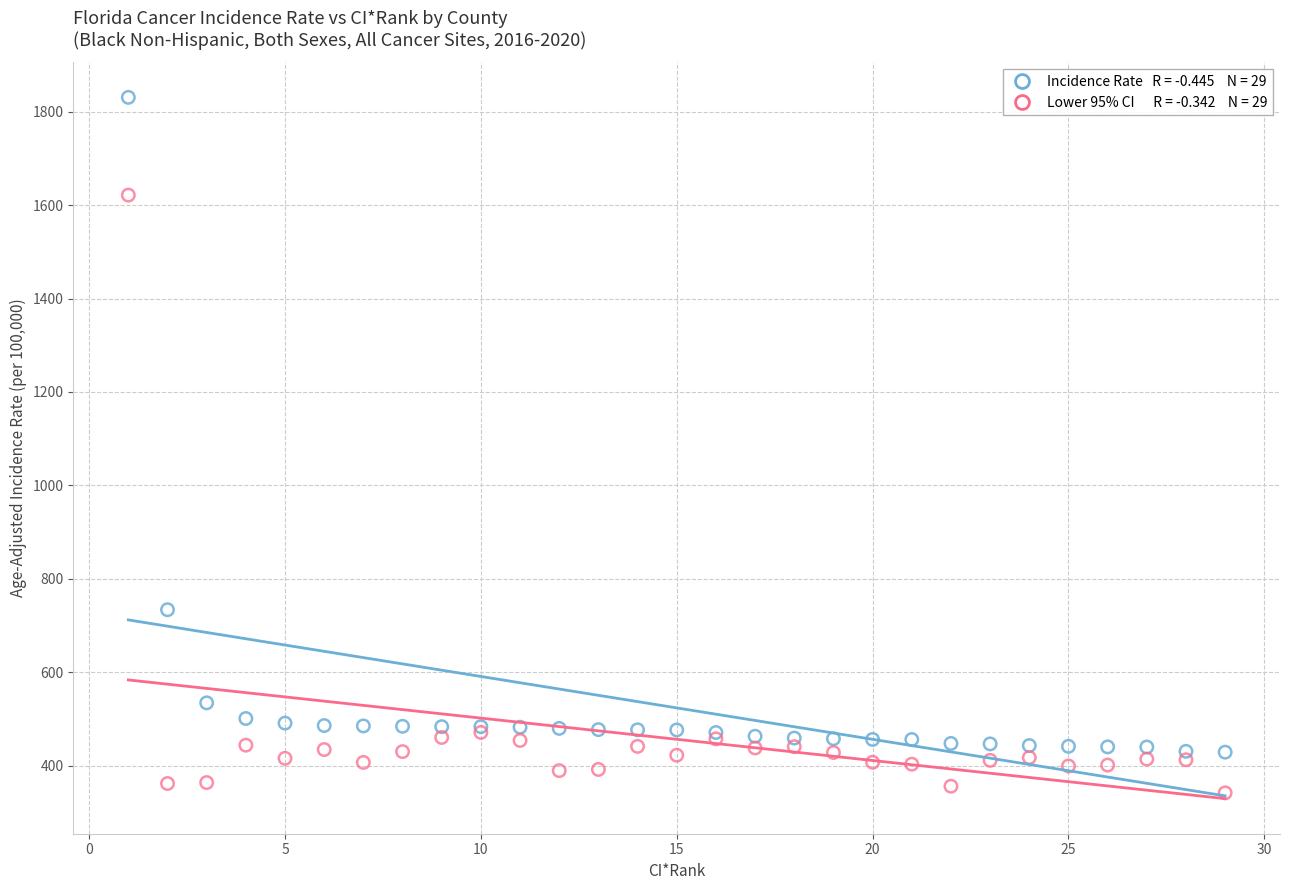

Across all series, what Y value is closest to 1086?

733.7